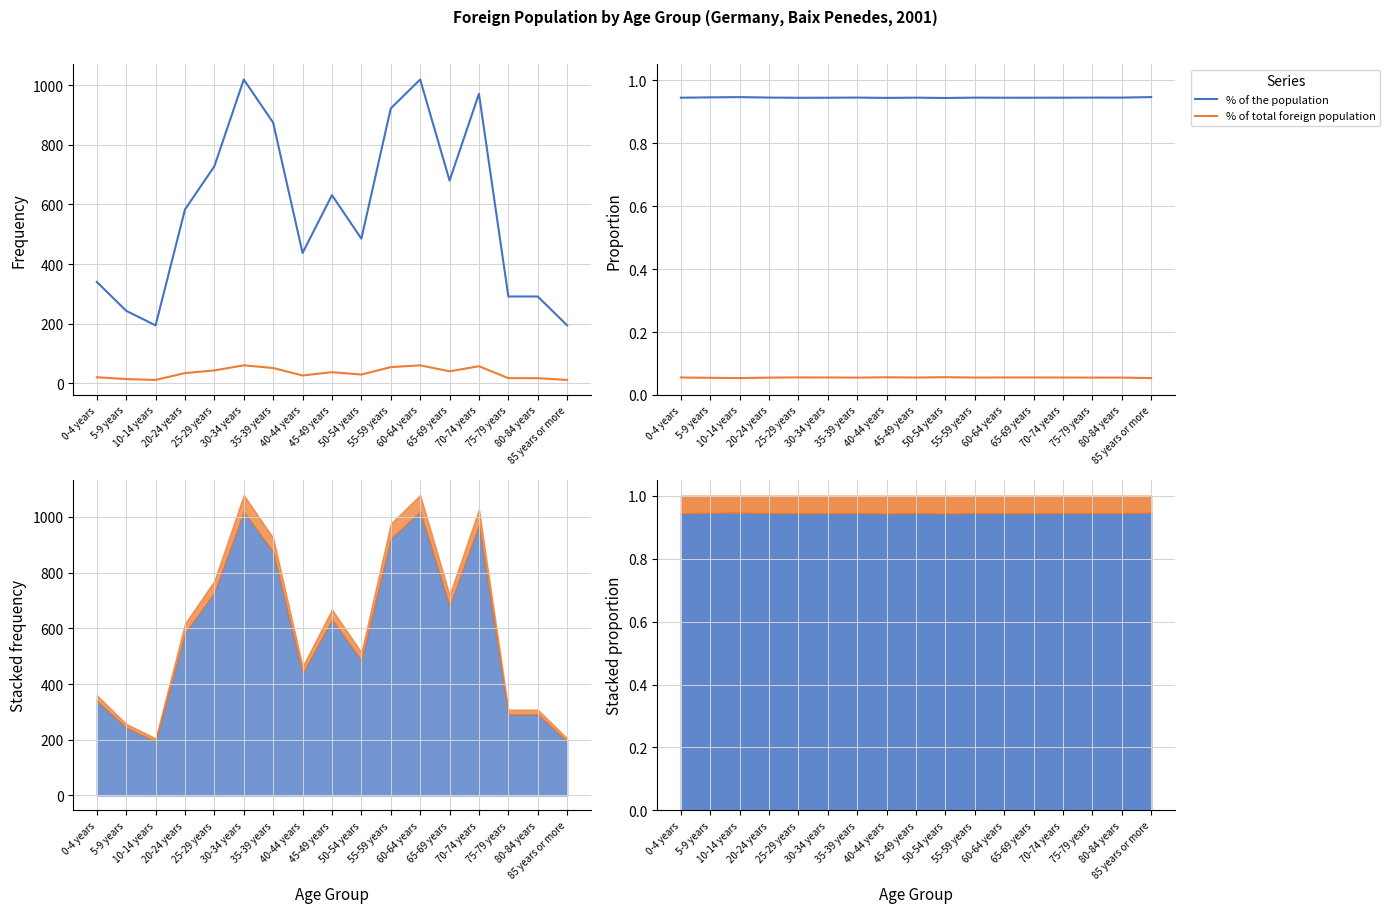

At which category does % of total foreign population reach its first local peak?

25-29 years